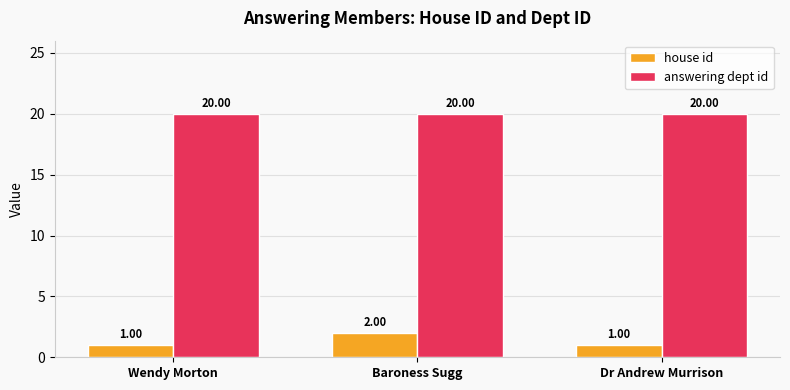

Which series has the widest spread of values?

house id